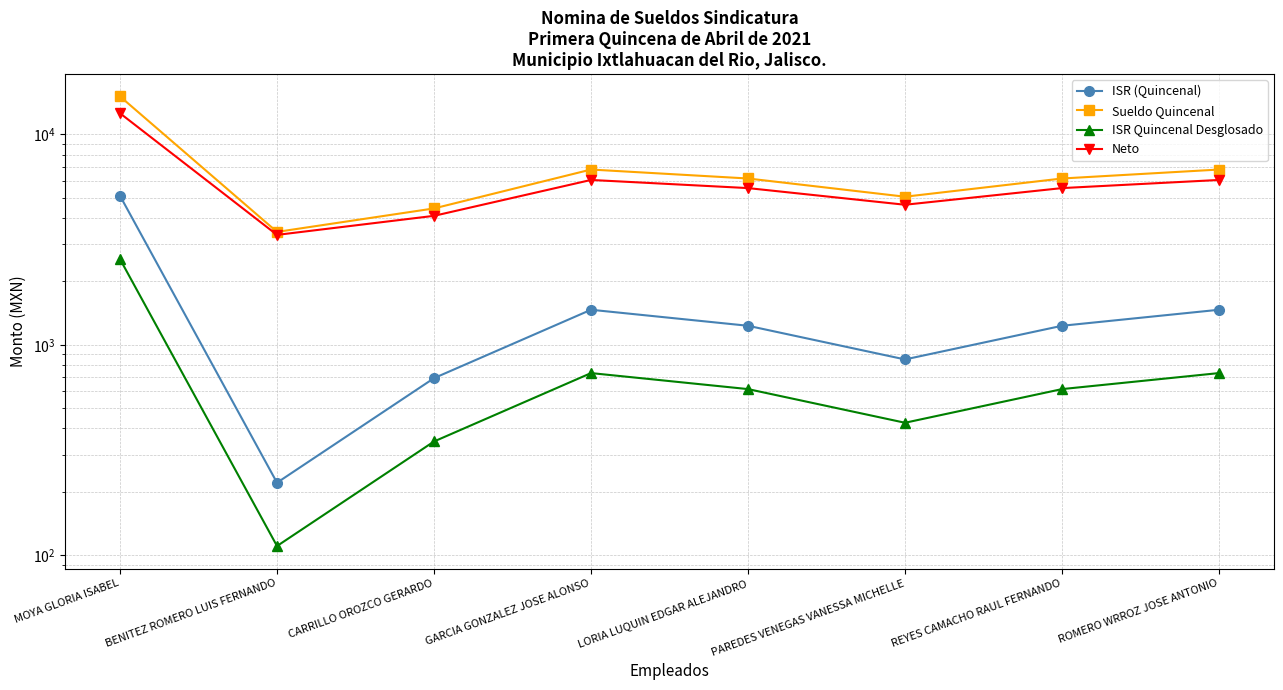

Does the chart display data point markers on the line(s)?

Yes